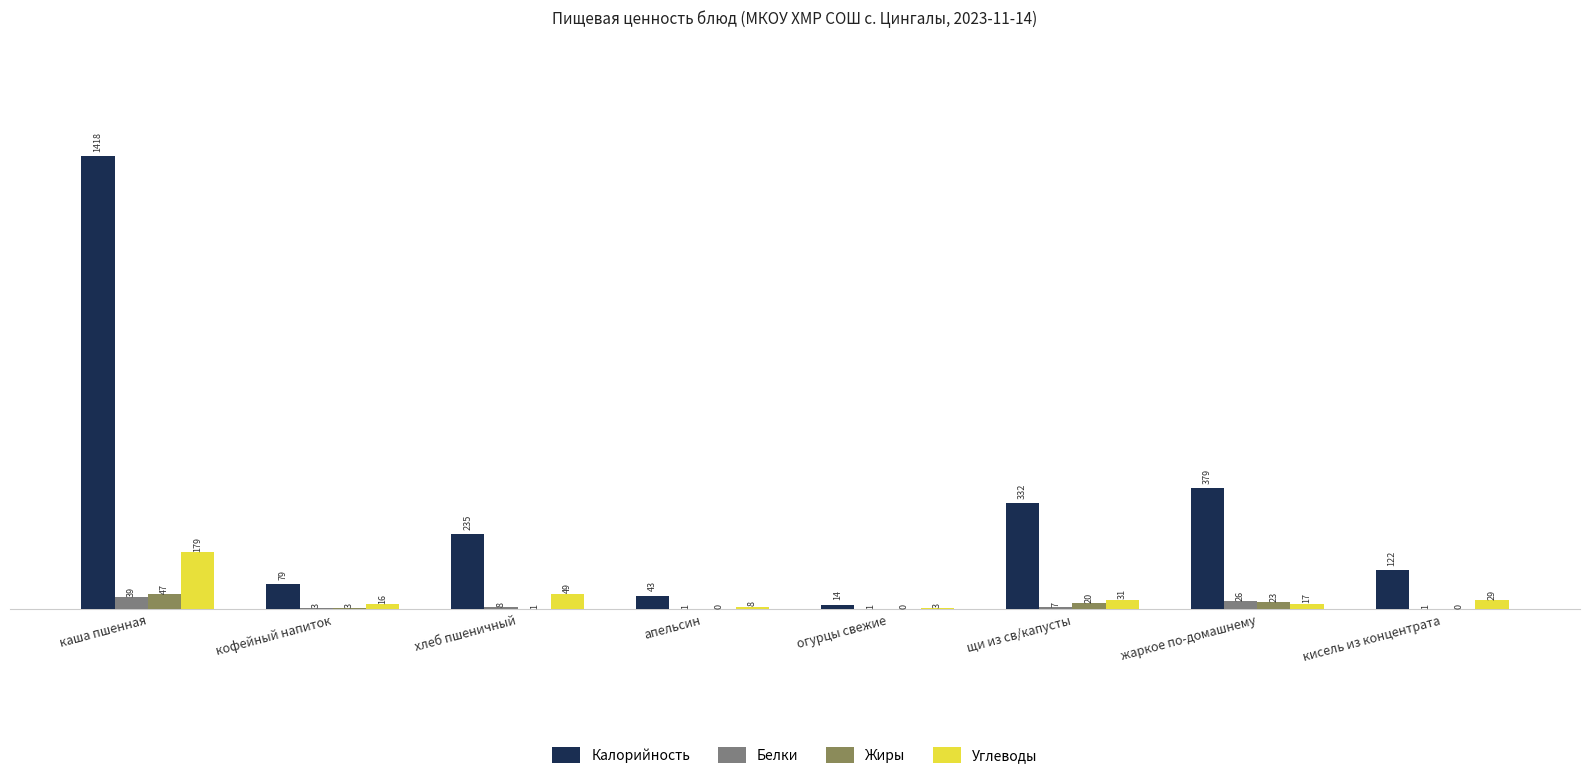

At which category does the chart reach its peak across all series?

каша пшенная